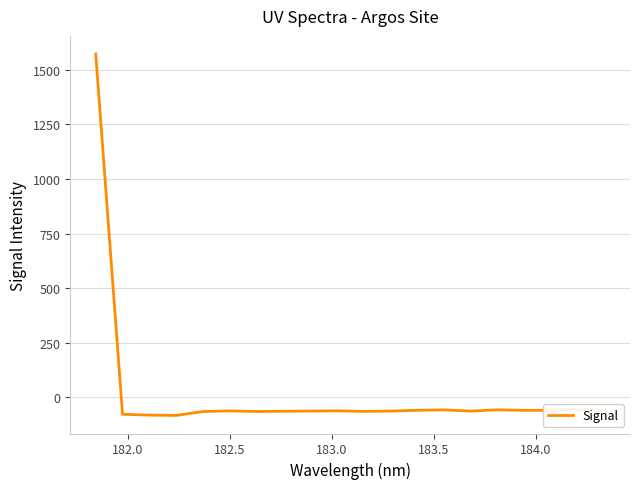

What is the difference between the maximum and minimum values?

1653.4